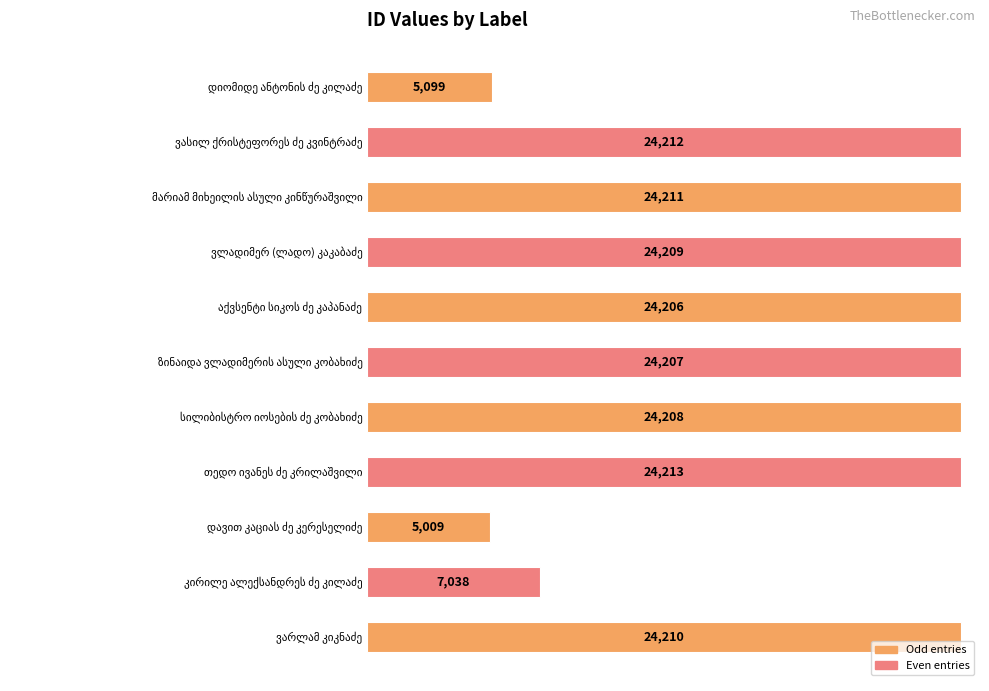

Are the bars grouped side by side (vs. stacked)?

No